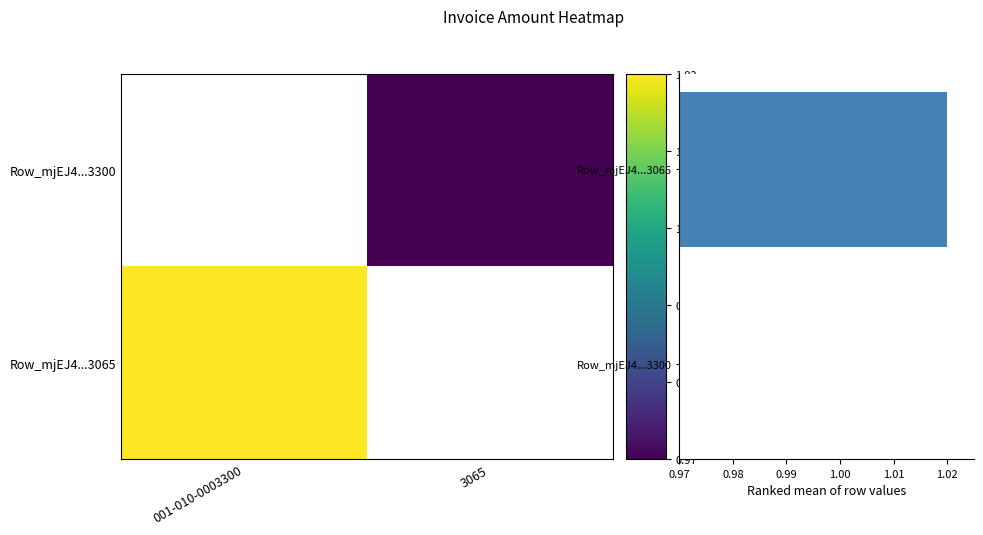

Which category has the lowest value in the Mean row value series?

Row_mjEJ4...3300